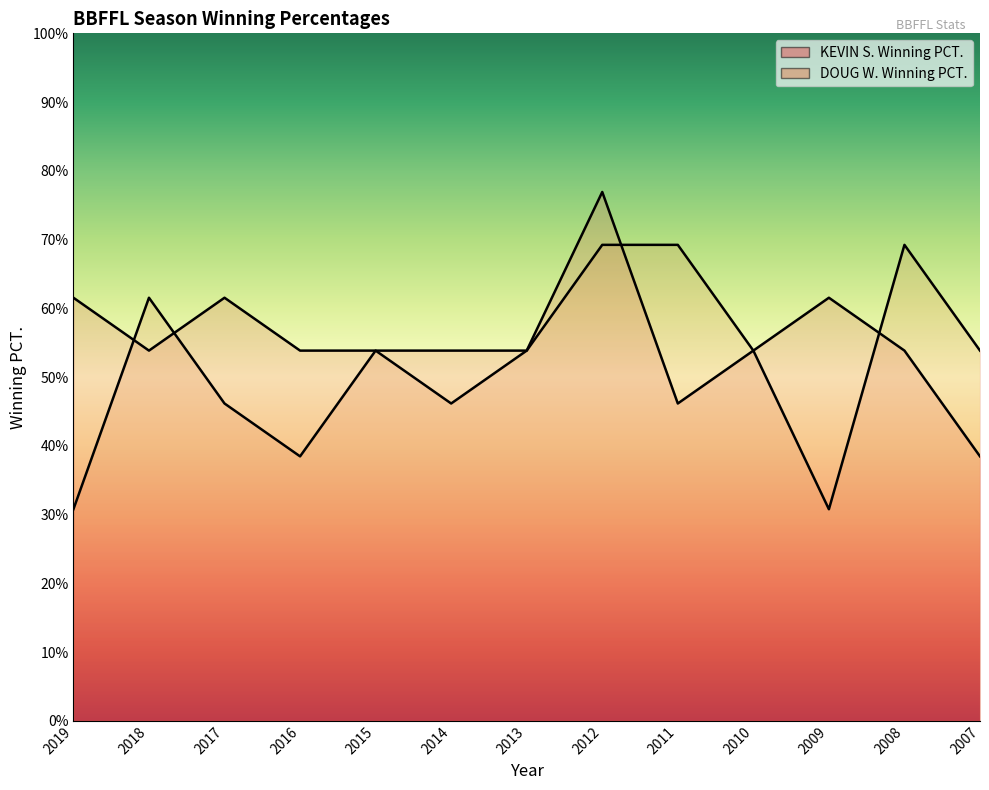

What are all the series names shown in the legend?

KEVIN S. Winning PCT., DOUG W. Winning PCT.